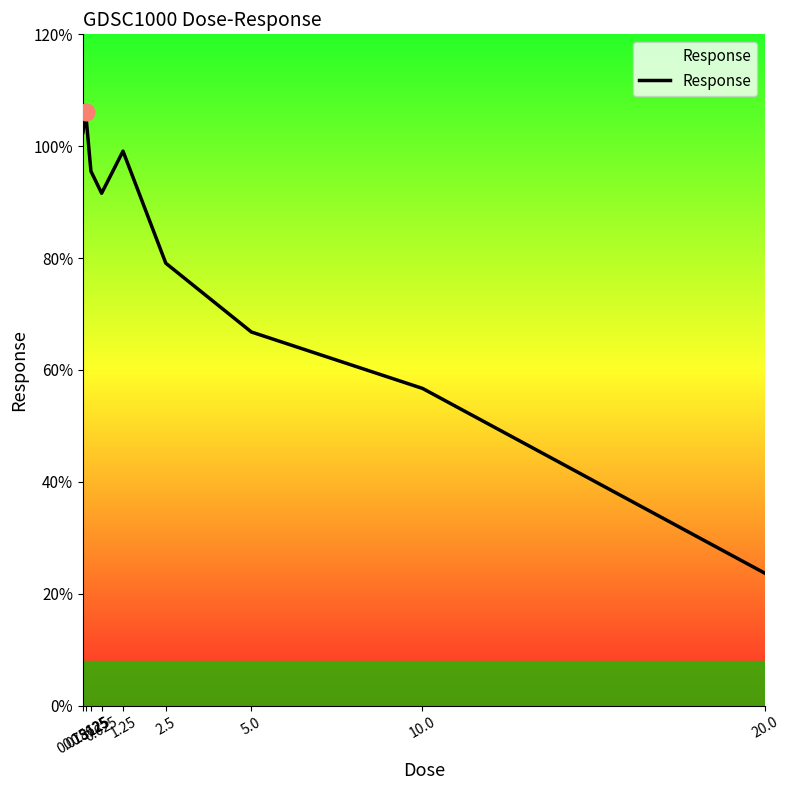

List the labels in order of value, smallest first.

20.0, 10.0, 5.0, 2.5, 0.625, 0.3125, 1.25, 0.078125, 0.15625